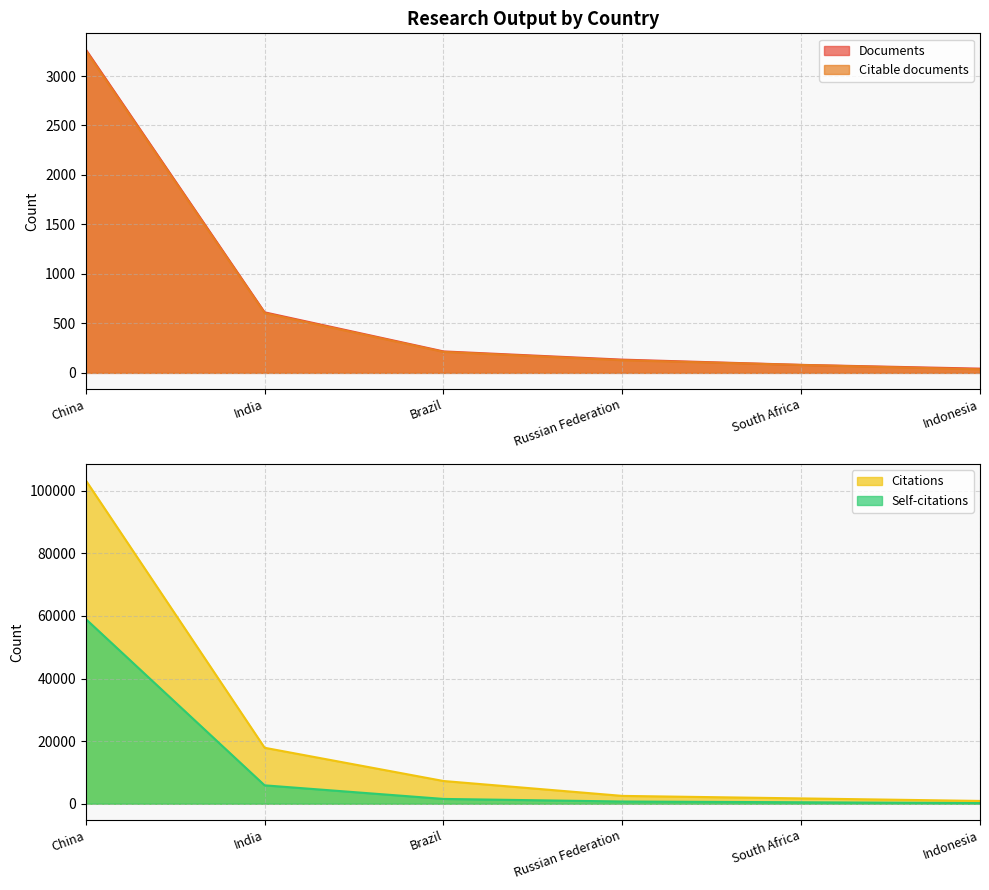

Reading left to right, extract all data points from this chart.

Documents: China=3268	India=612	Brazil=217	Russian Federation=134	South Africa=81	Indonesia=43
Citable documents: China=3256	India=604	Brazil=212	Russian Federation=128	South Africa=80	Indonesia=36
Citations: China=103359	India=17879	Brazil=7259	Russian Federation=2502	South Africa=1698	Indonesia=893
Self-citations: China=59037	India=5874	Brazil=1531	Russian Federation=708	South Africa=463	Indonesia=201